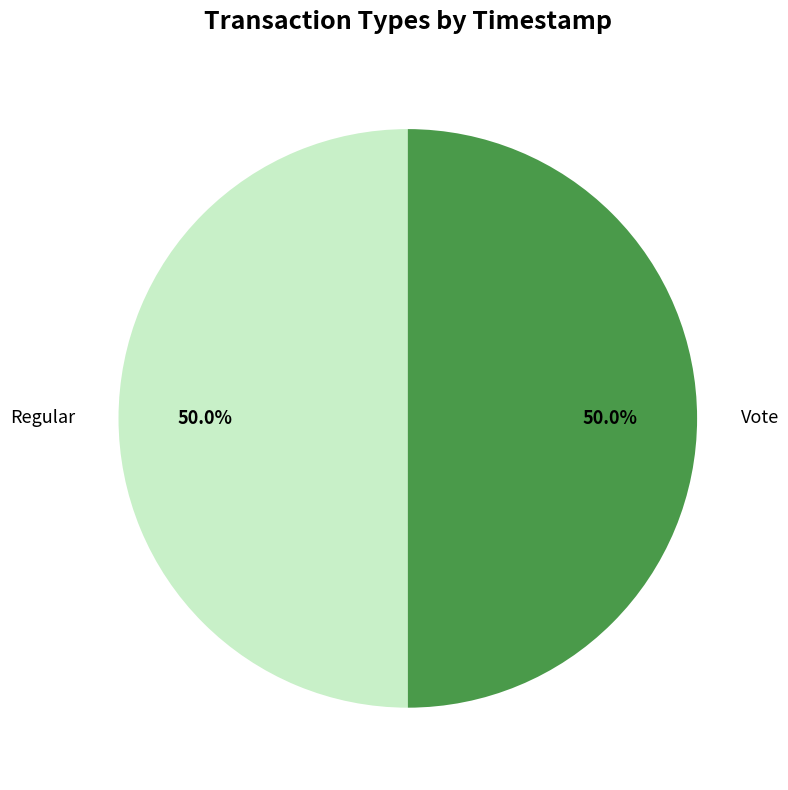

Is the sum of Regular and Vote greater than half?

Yes